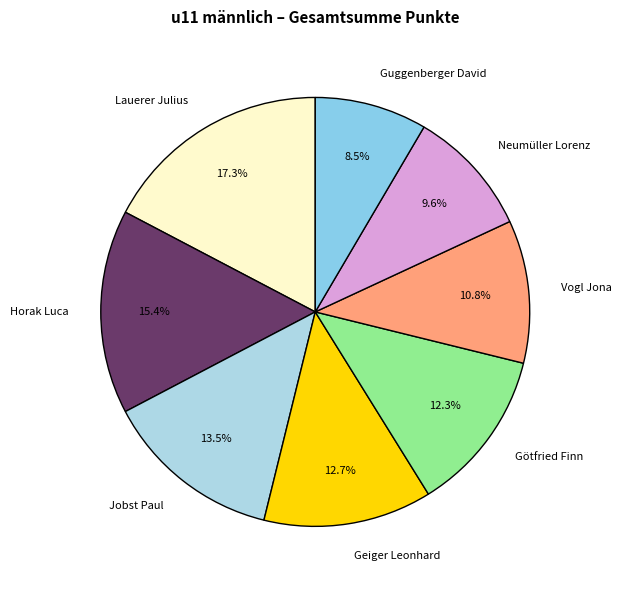

Which slice is the largest?

Lauerer Julius